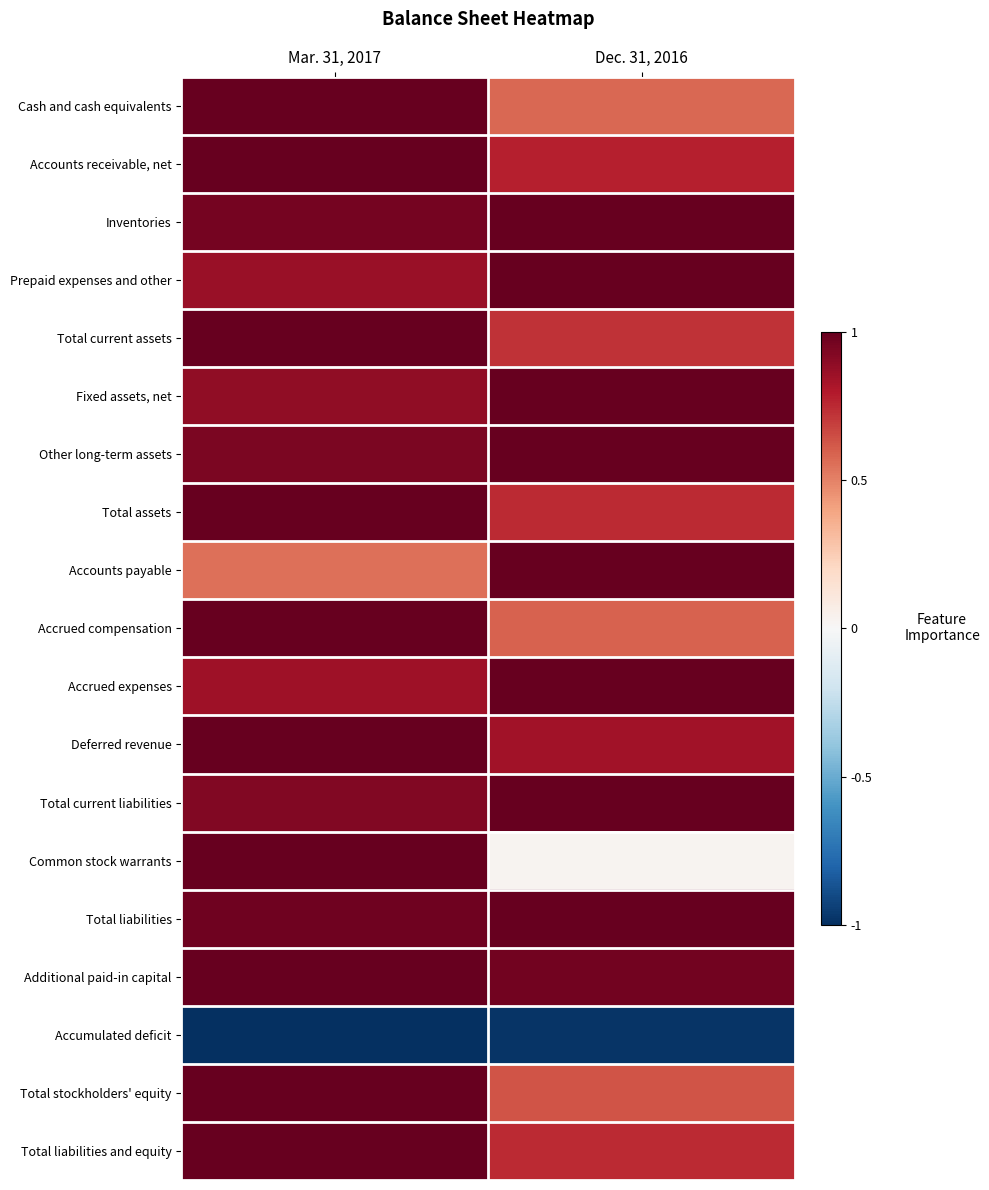

List the series in order of their peak value, highest first.

Cash and cash equivalents, Accounts receivable, net, Inventories, Prepaid expenses and other, Total current assets, Fixed assets, net, Other long-term assets, Total assets, Accounts payable, Accrued compensation, Accrued expenses, Deferred revenue, Total current liabilities, Common stock warrants, Total liabilities, Additional paid-in capital, Total stockholders' equity, Total liabilities and equity, Accumulated deficit